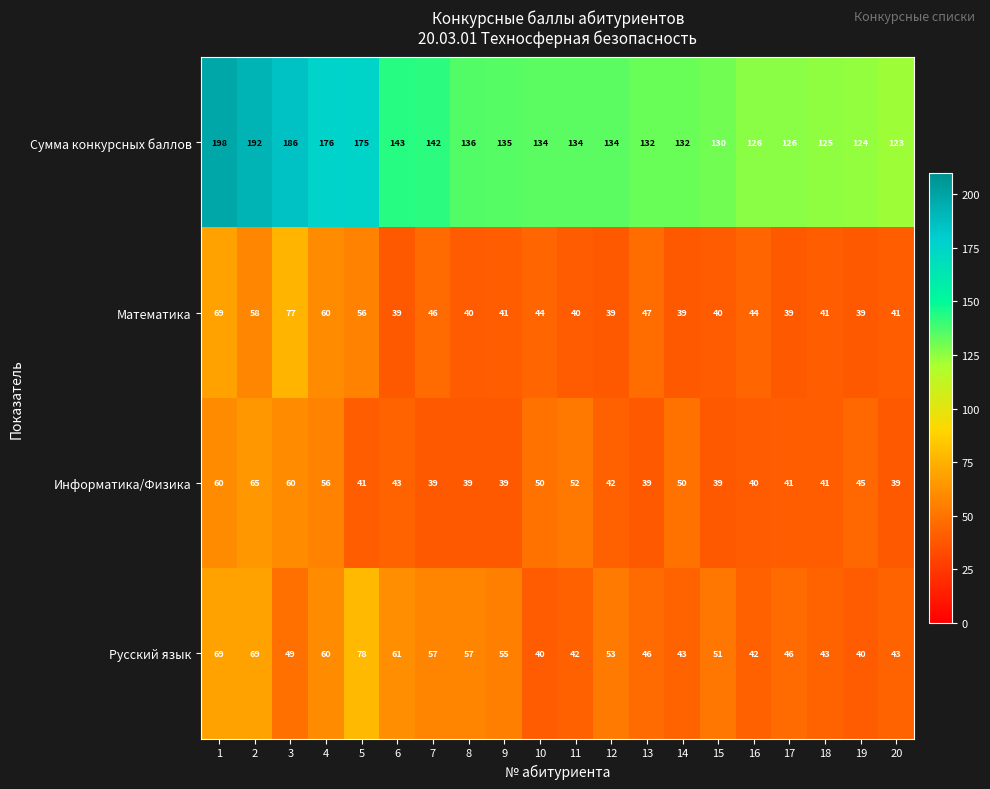

Which series changed the most between 7 and 14?

Русский язык